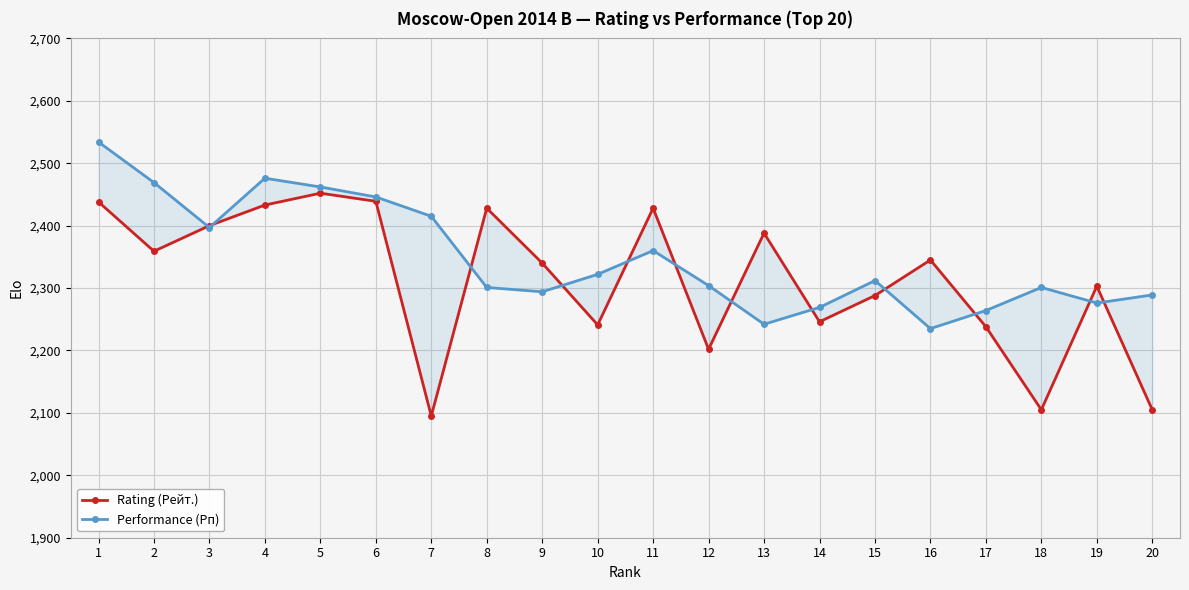

Reading right to left, list all the values displayed in this chart.

Rating (Рейт.): 2105	2303	2105	2238	2345	2288	2246	2388	2202	2428	2241	2340	2428	2095	2439	2452	2433	2400	2359	2438
Performance (Рп): 2289	2276	2301	2264	2235	2312	2269	2242	2304	2360	2322	2294	2301	2415	2446	2462	2476	2397	2469	2534